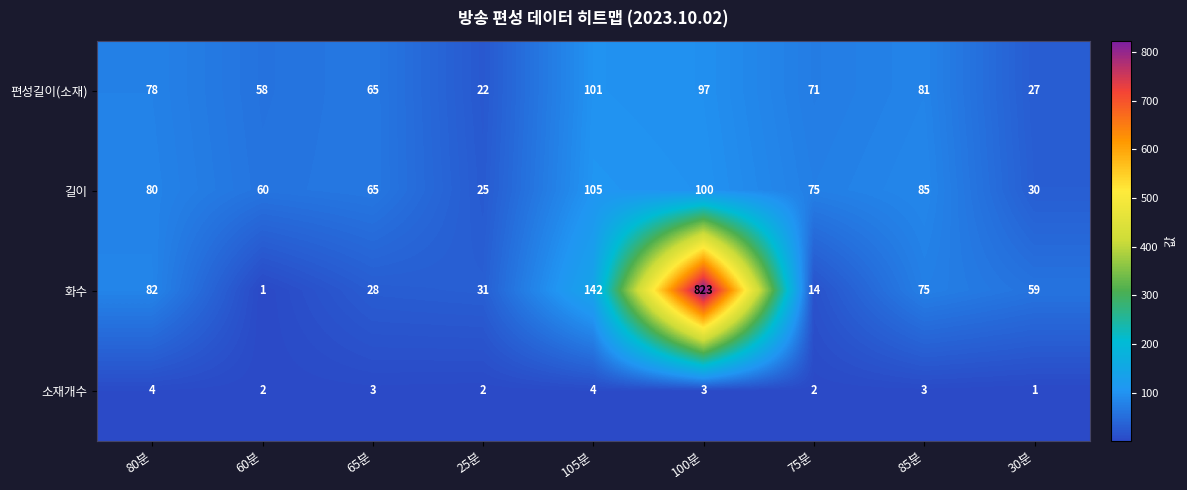

At which category is the sum across all series the highest?

100분